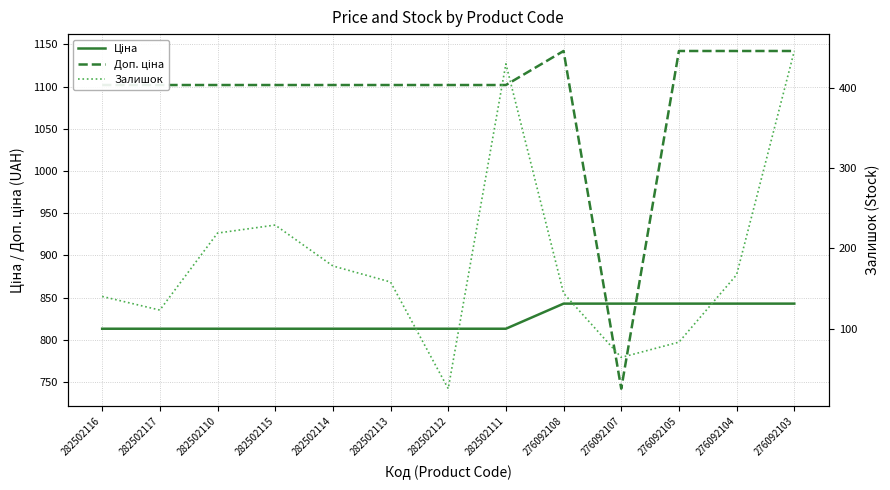

True or false: Доп. ціна and Залишок cross at least once.

False